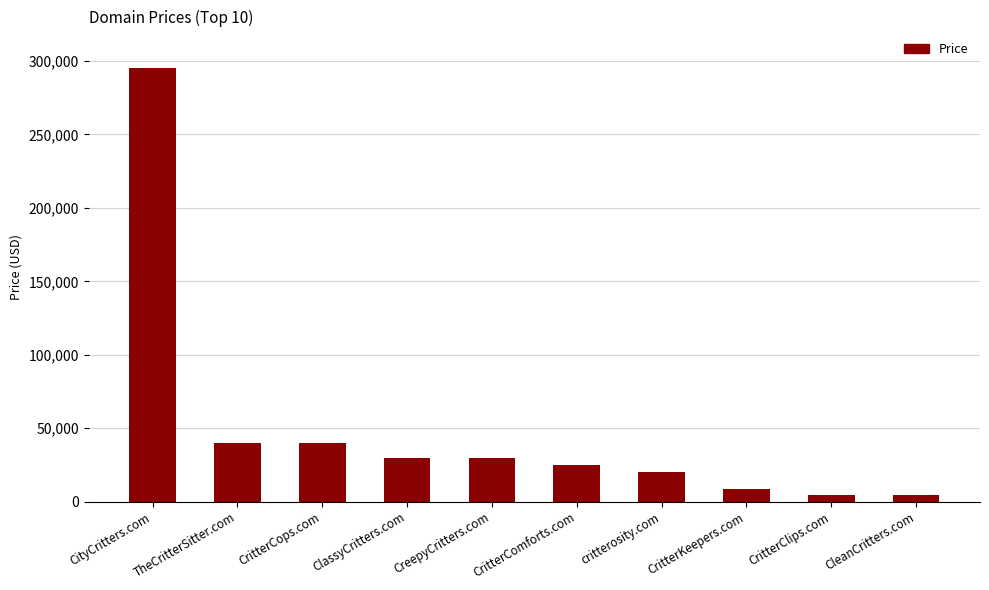

Are the bars horizontal?

No